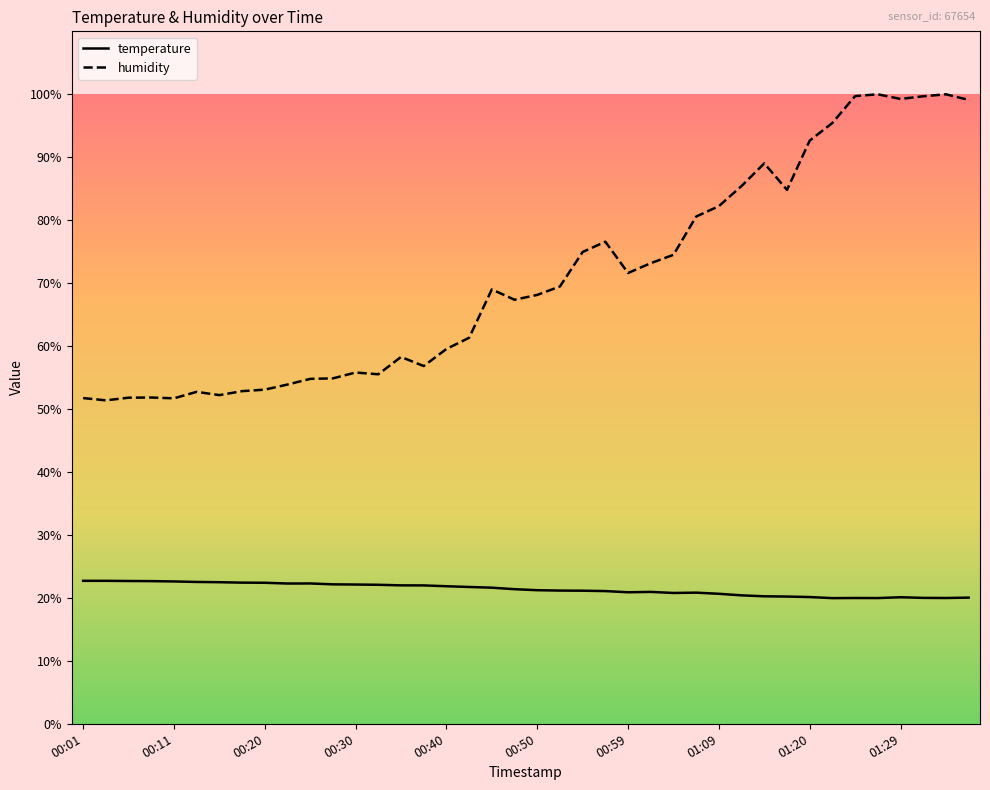

True or false: temperature and humidity cross at least once.

False